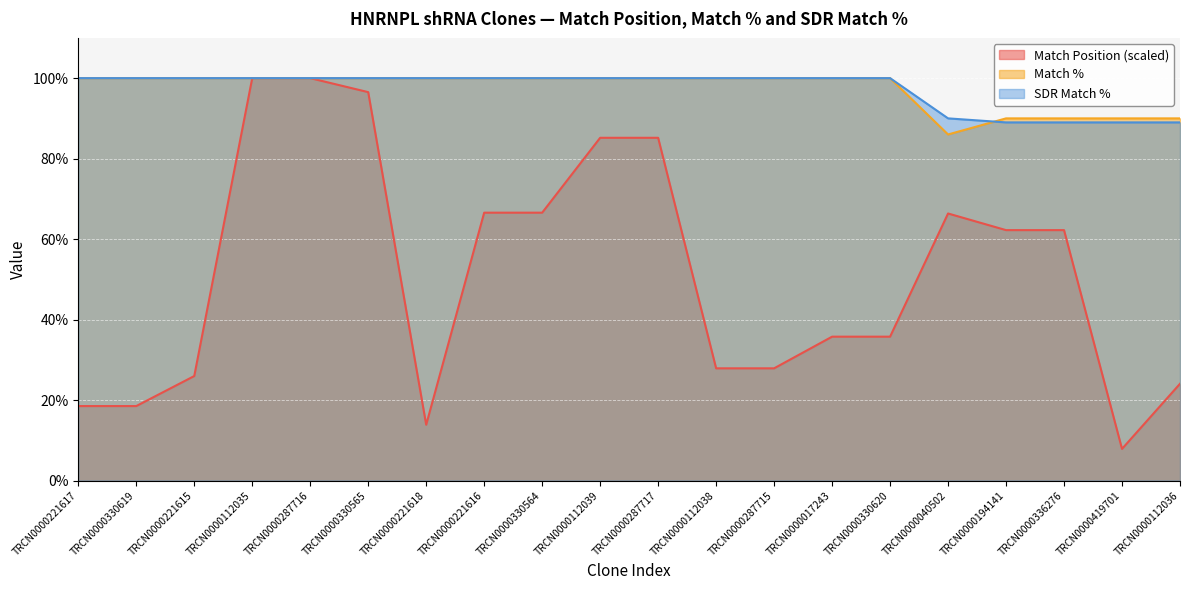

What is the minimum value for Match Position?

7.9